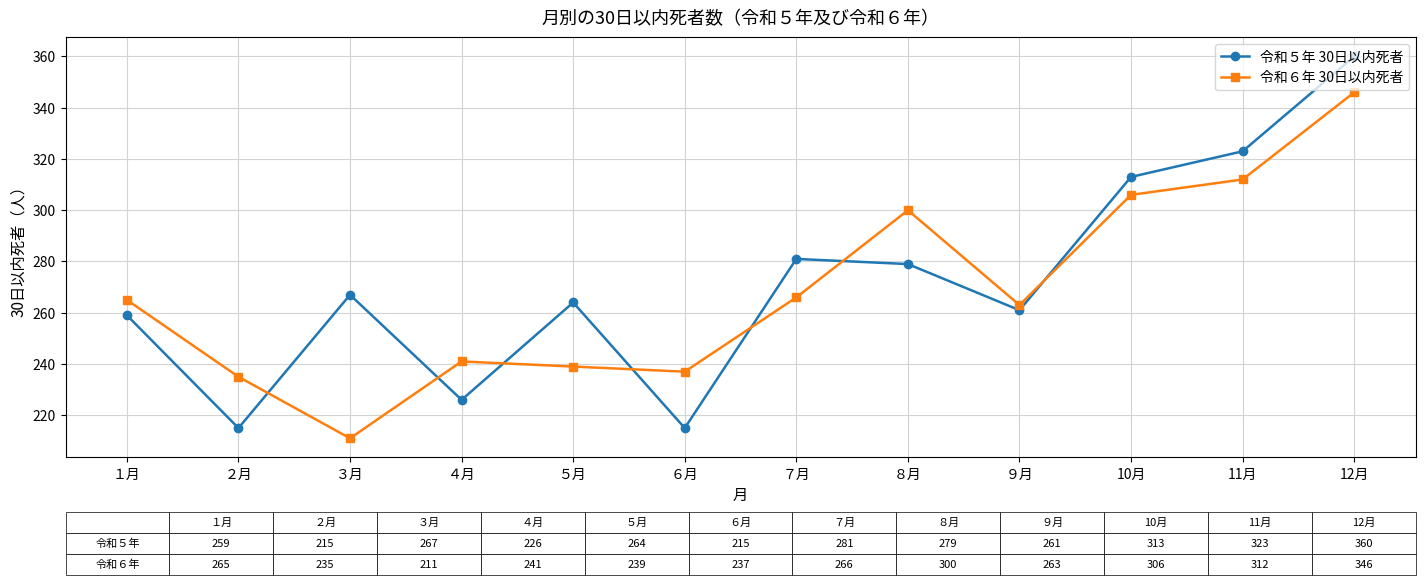

Is it true that 令和６年 30日以内死者 equals 235 at ２月?

True